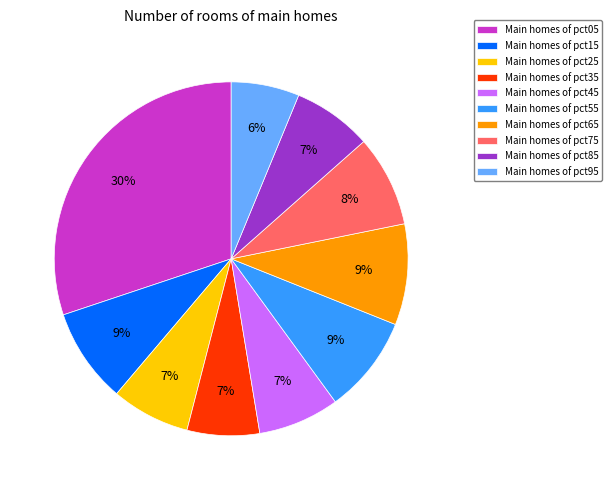

Is there a majority slice in this chart?

No